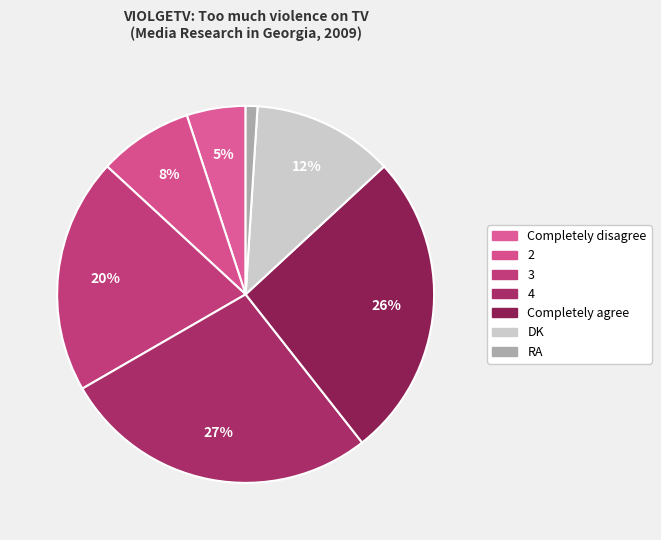

Rank the categories by value from highest to lowest.

4, Completely agree, 3, DK, 2, Completely disagree, RA